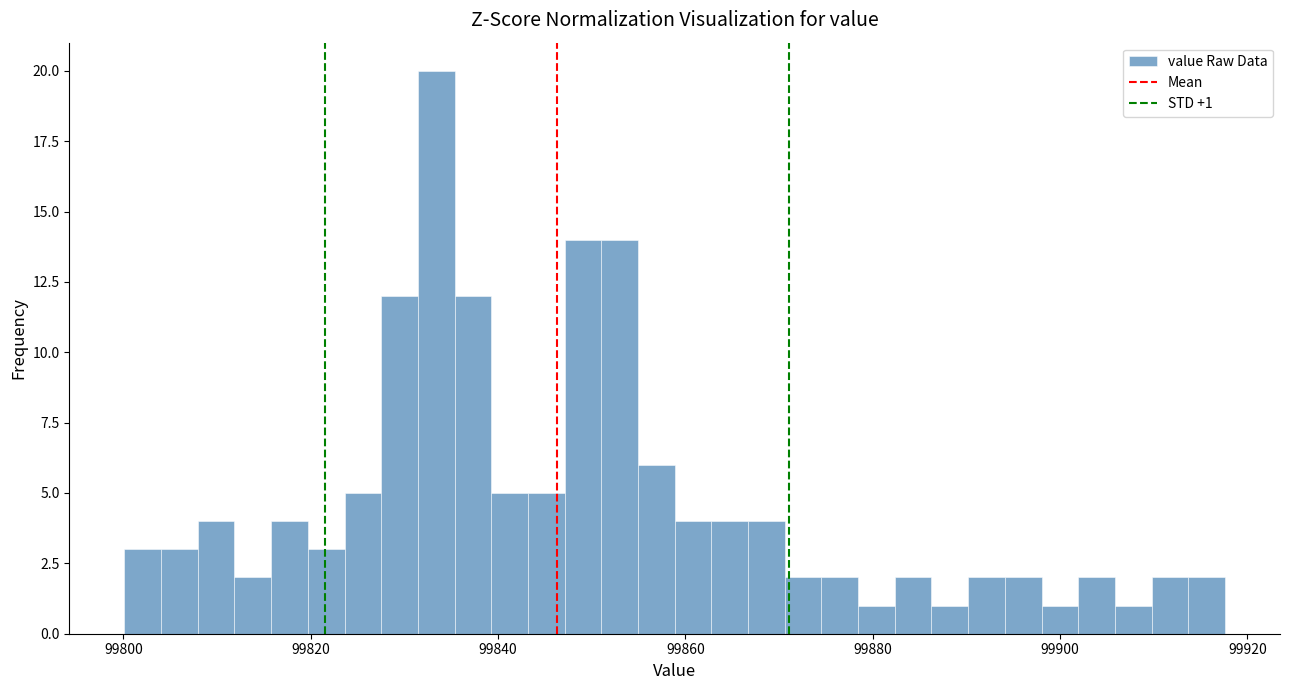

Around what value on the x-axis is the tallest bar? Give the approximate position of its centre, as read against the axis.

99834